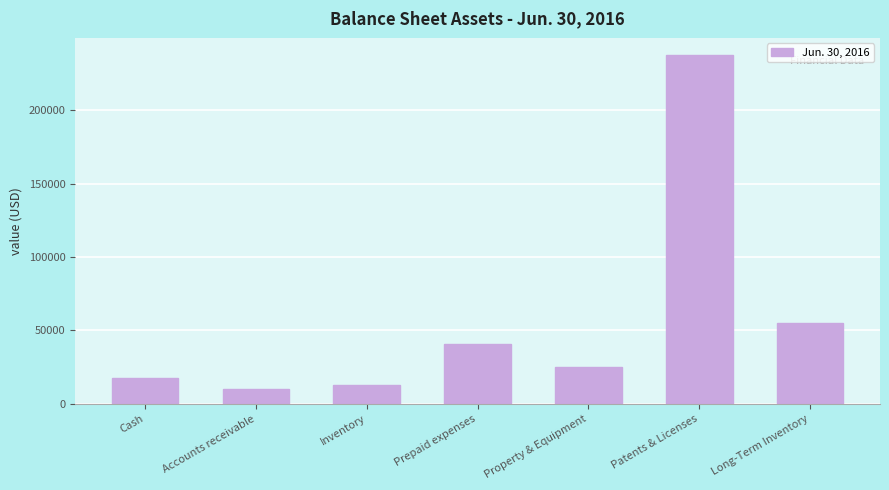

Reading left to right, what are all the values shown in this chart?

17758	9956	13080	41087	25414	237503	55000